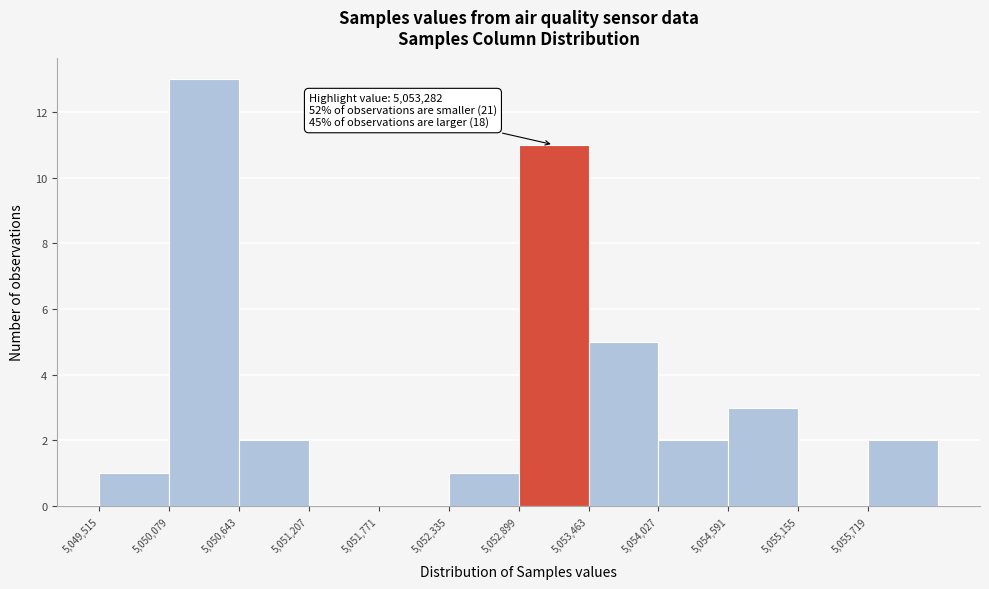

Which range on the x-axis has the tallest bar?

5050100 to 5050600